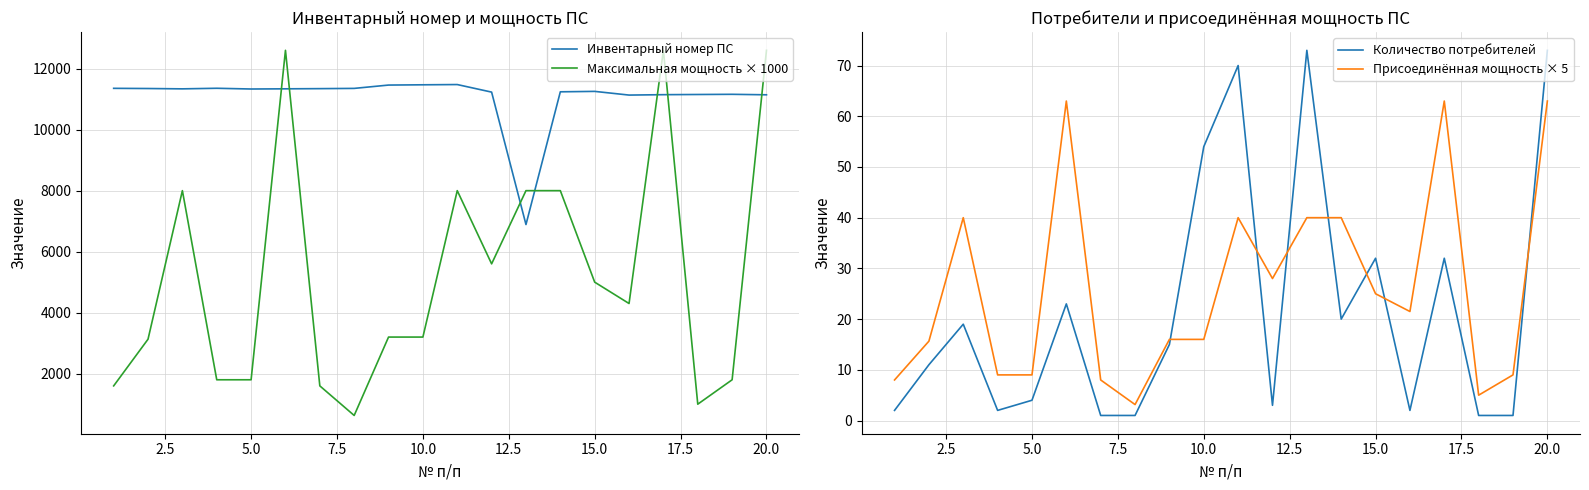

Which series has the widest spread of values?

Максимальная мощность × 1000